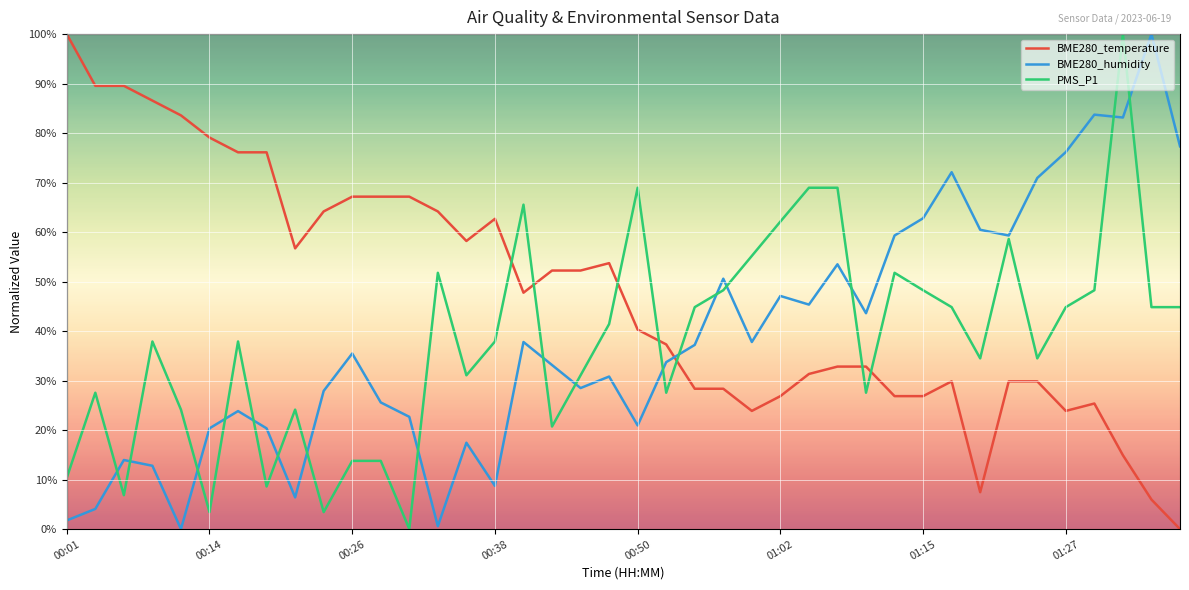

Which series has the largest total across all categories?

BME280_temperature